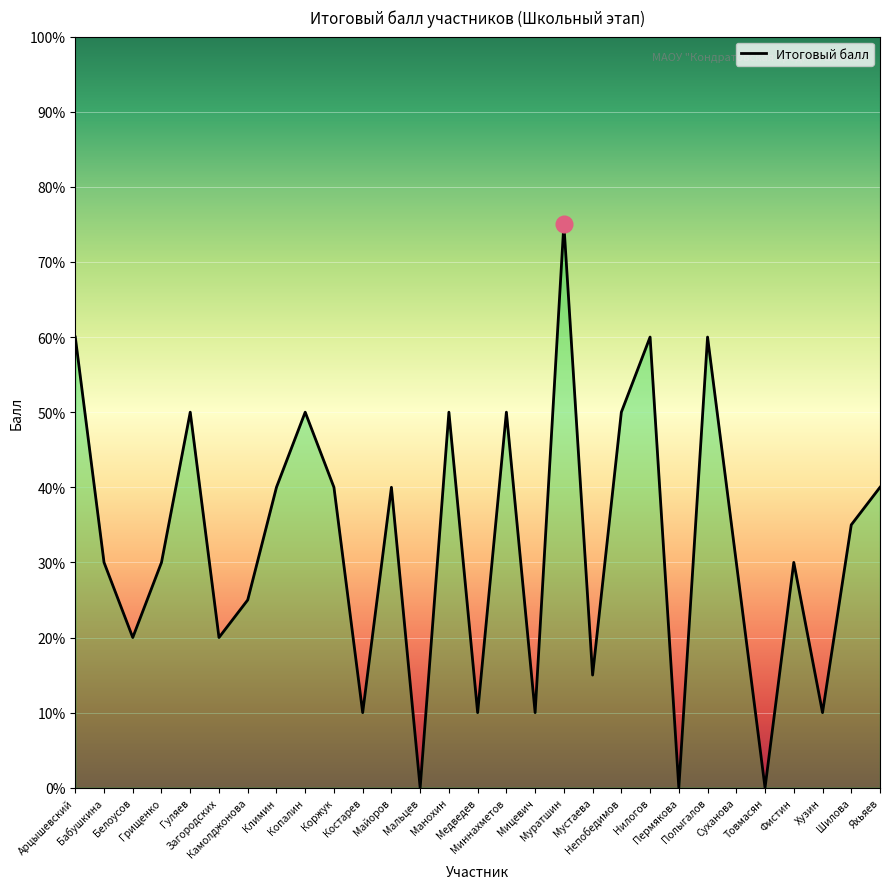

Where does the data first go above 3?

Арцышевский